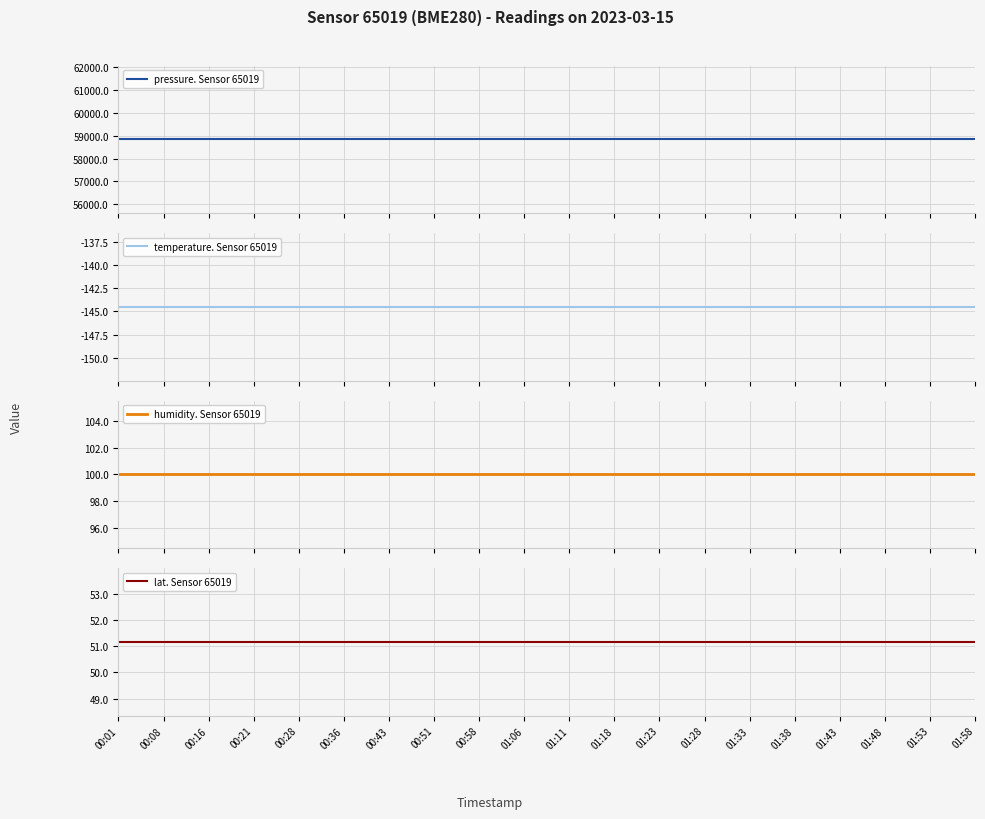

Rank the categories by pressure. Sensor 65019 value from highest to lowest.

00:01, 00:08, 00:16, 00:21, 00:28, 00:36, 00:43, 00:51, 00:58, 01:06, 01:11, 01:18, 01:23, 01:28, 01:33, 01:38, 01:43, 01:48, 01:53, 01:58